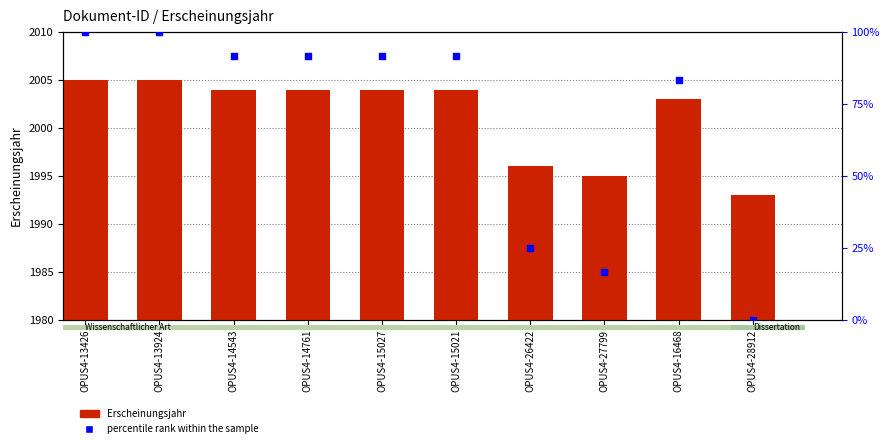

Which series contains the highest Y value?

Erscheinungsjahr